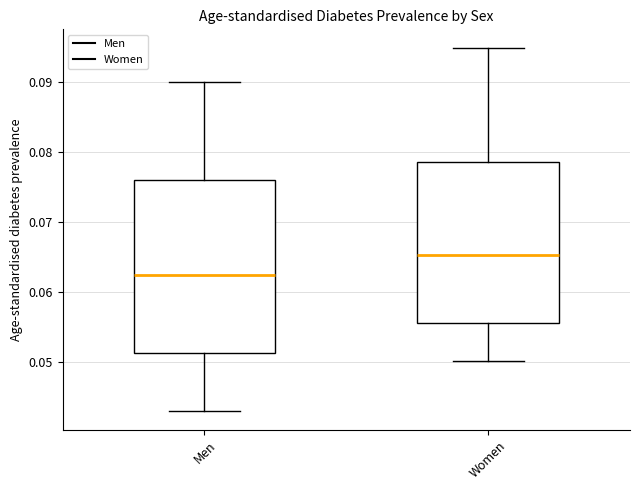

Reading left to right, transcribe this box plot: for each box, give where its median line is, the range the box spans, and where its two whiskers end, as read against the y-axis. The values are not printed on the chart, so give them approximately, as read against the axis.

Men: median 0.062, box 0.051 to 0.076, whiskers 0.043 to 0.090
Women: median 0.065, box 0.056 to 0.079, whiskers 0.050 to 0.095